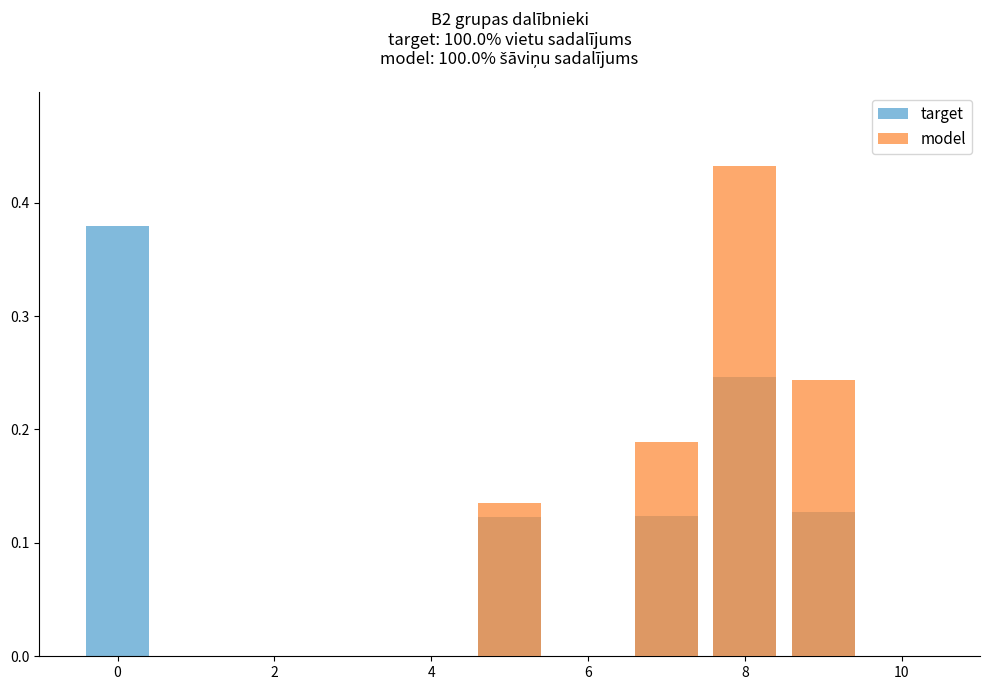

What are all the series names shown in the legend?

target, model